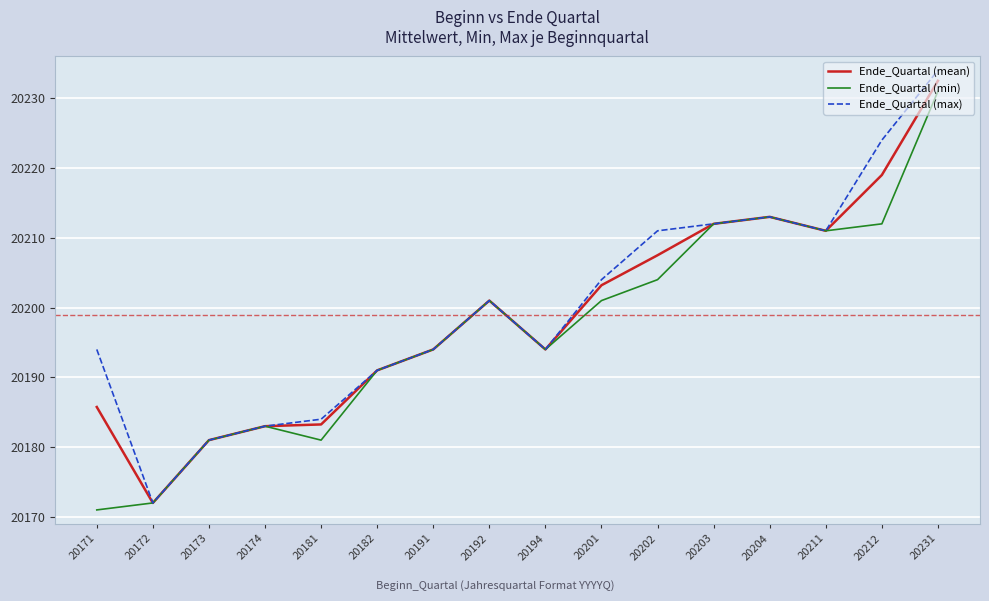

Which category has the highest value in the Ende_Quartal (max) series?

20231